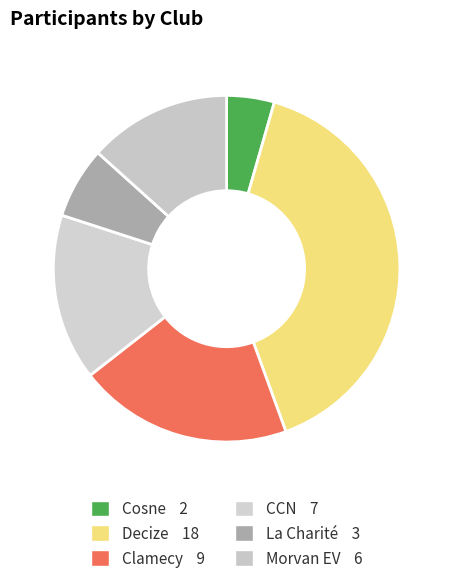

Is there a majority slice in this chart?

No